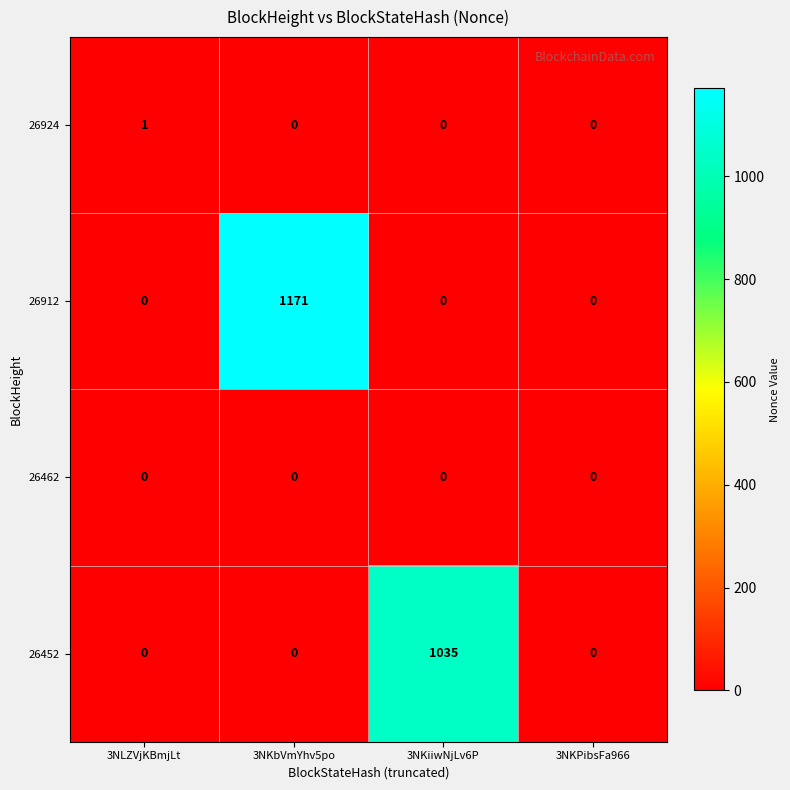

What is the sum of all 26912 values?

1171